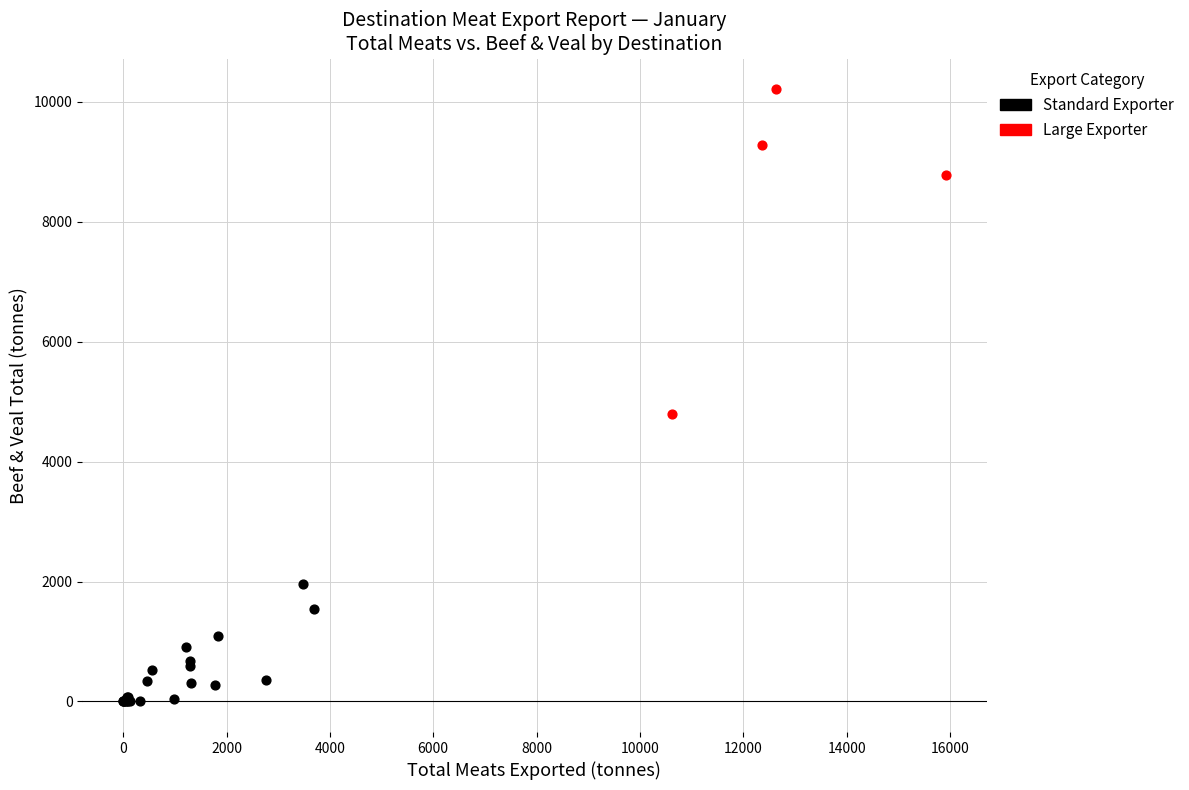

Which series contains the lowest Y value?

Standard Exporter